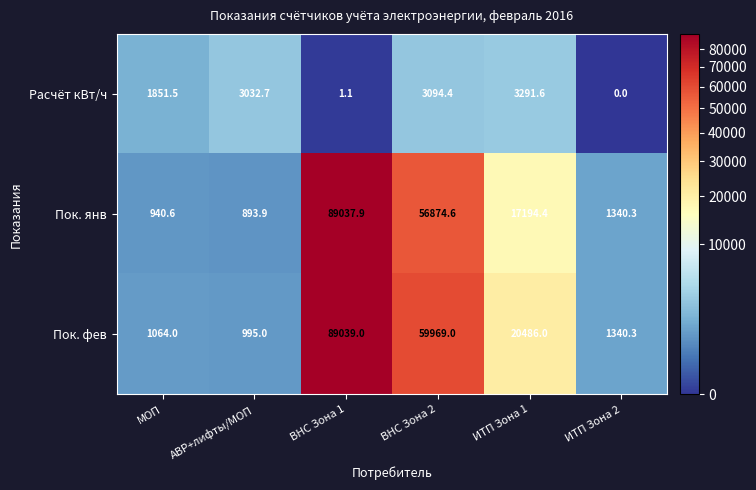

What value does the Пок. фев series have at МОП?

1064.0